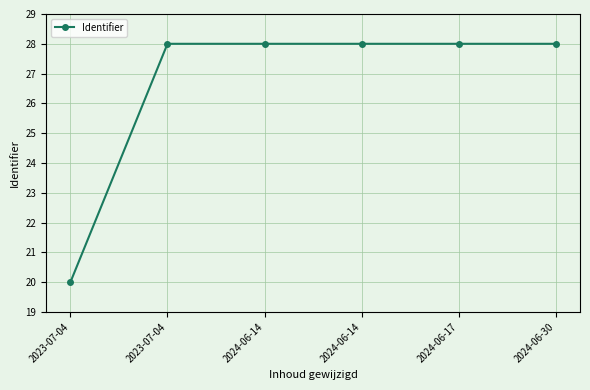

Count the number of data series in this chart.

1